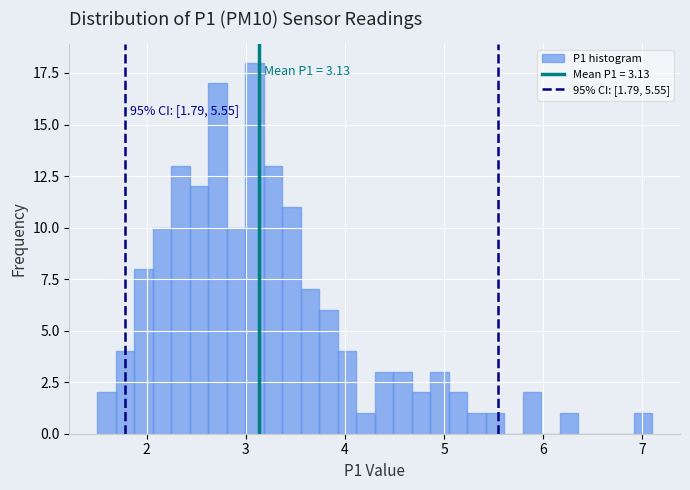

Around what value on the x-axis is the tallest bar? Give the approximate position of its centre, as read against the axis.

3.1